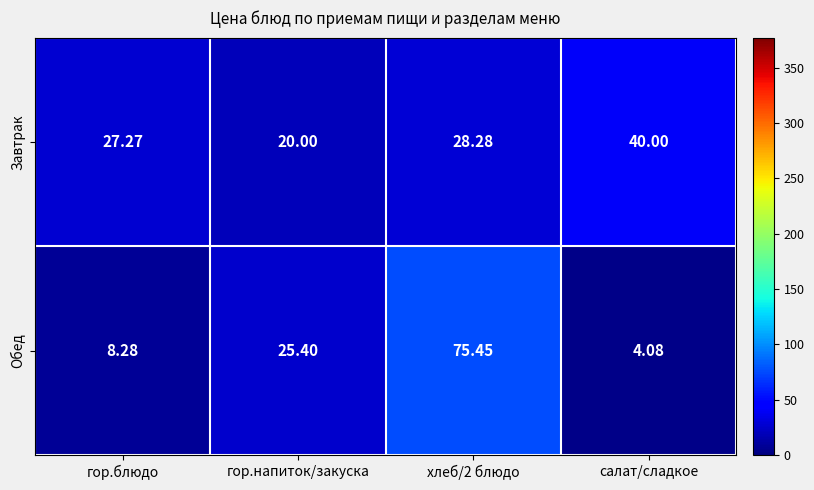

At which label does Завтрак reach its minimum?

гор.напиток/закуска